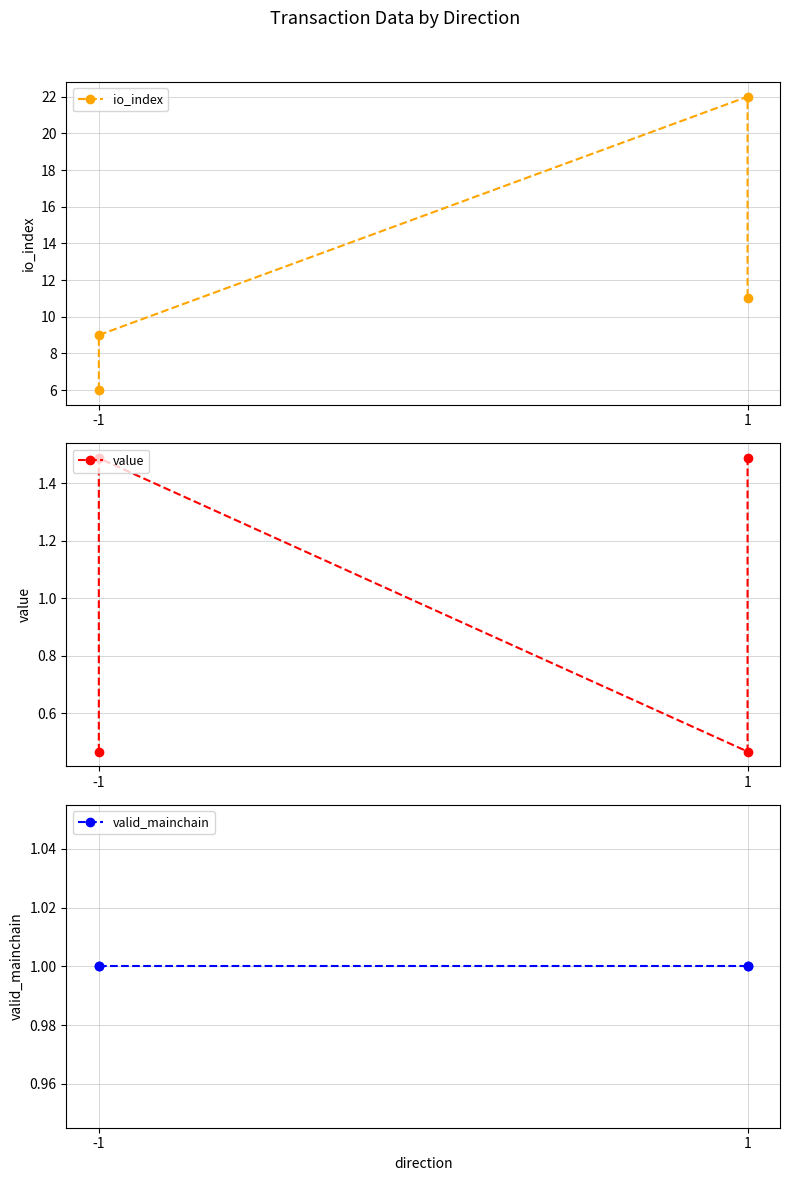

True or false: value and io_index cross at least once.

False